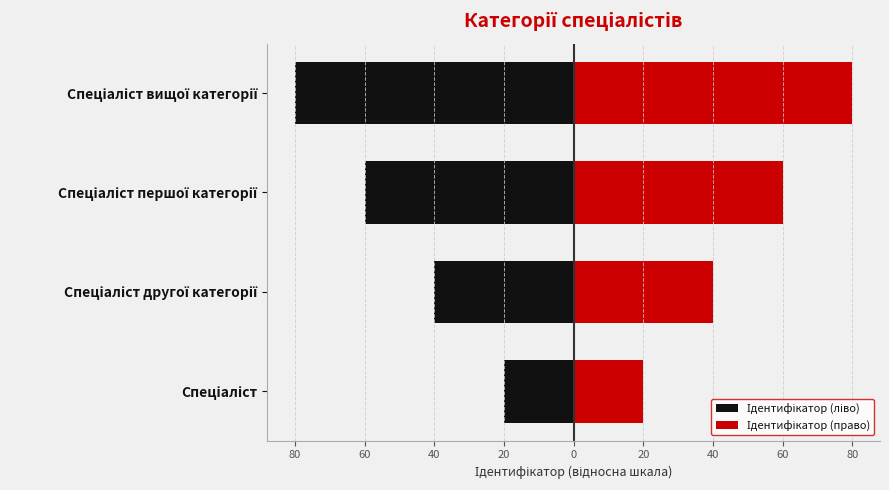

What is the difference between the highest and lowest values at Спеціаліст вищої категорії?

160